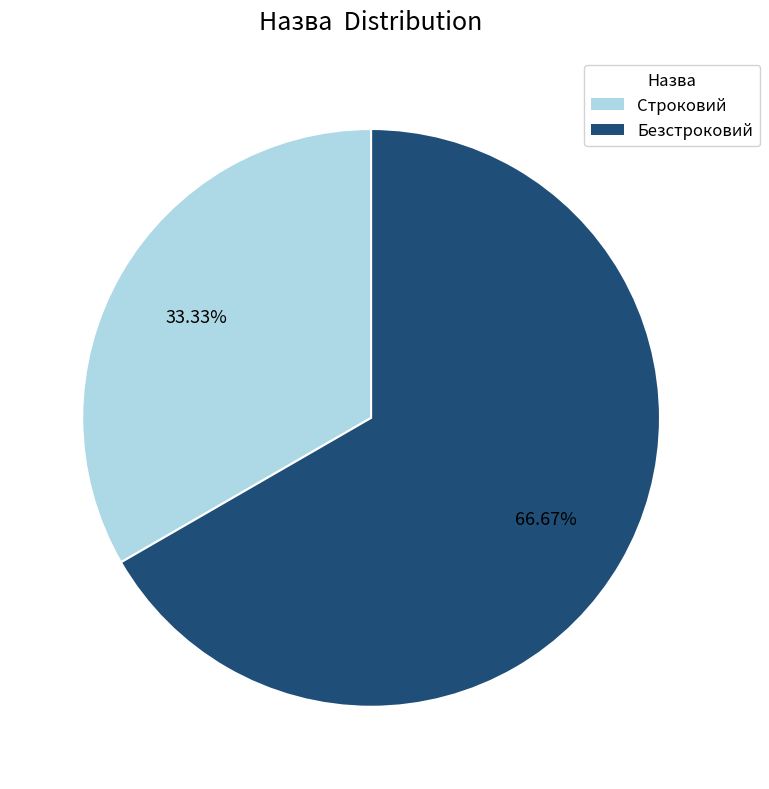

What is the total percentage of Строковий and Безстроковий?

100.0%